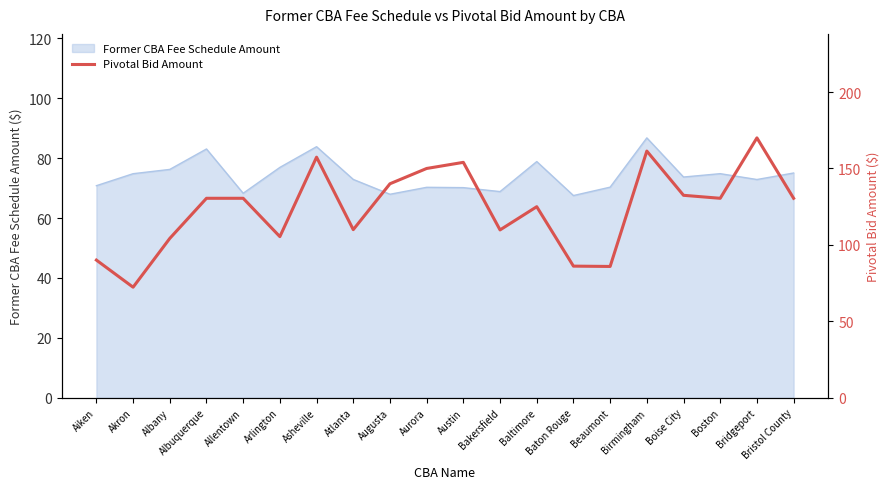

Which category has the highest value in the Former CBA Fee Schedule Amount series?

Birmingham